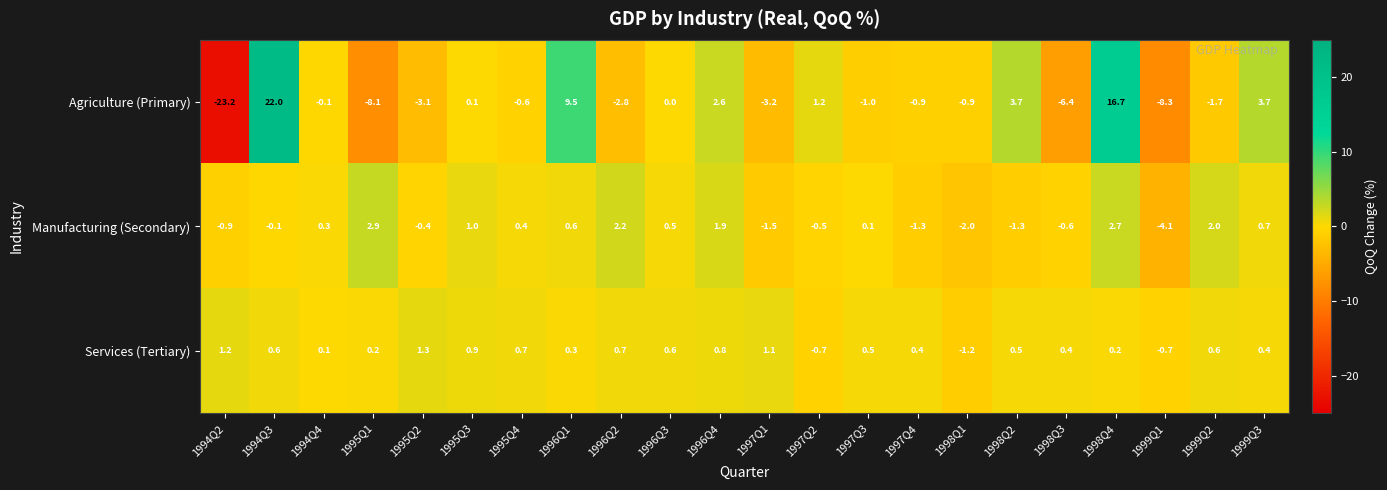

Where is Agriculture (Primary) nearest to the value 0?

1996Q3